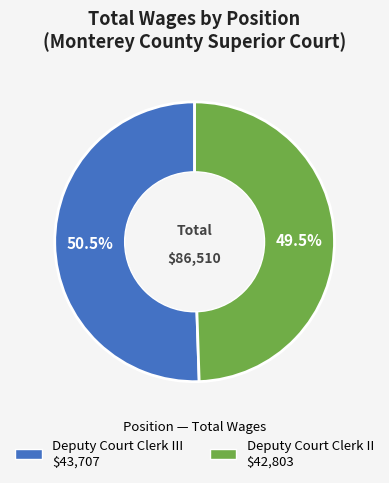

Rank the categories by value from highest to lowest.

Deputy Court Clerk III $43,707, Deputy Court Clerk II $42,803